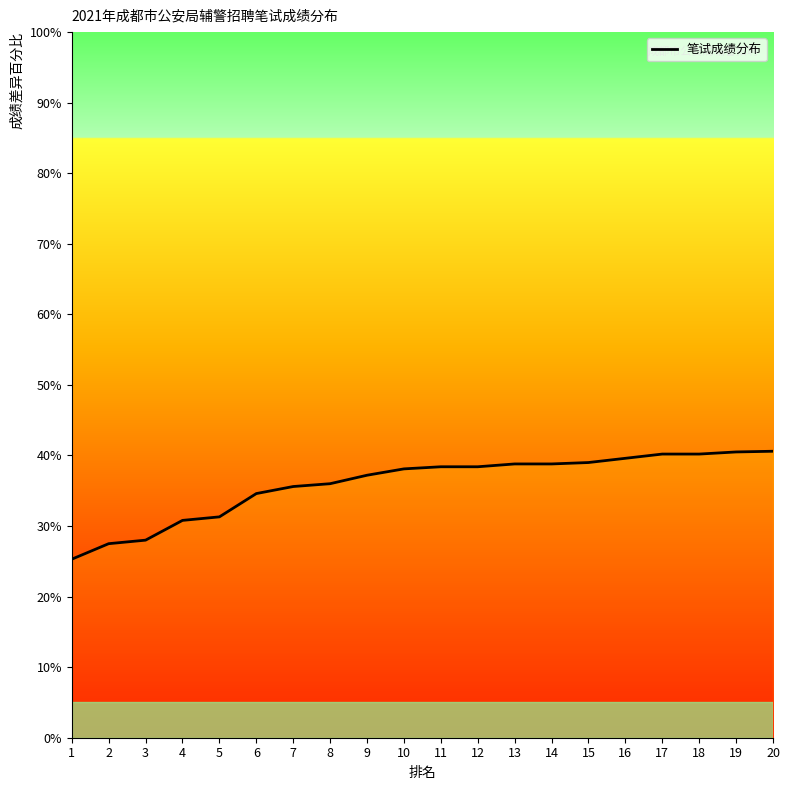

What is the average value?

35.9